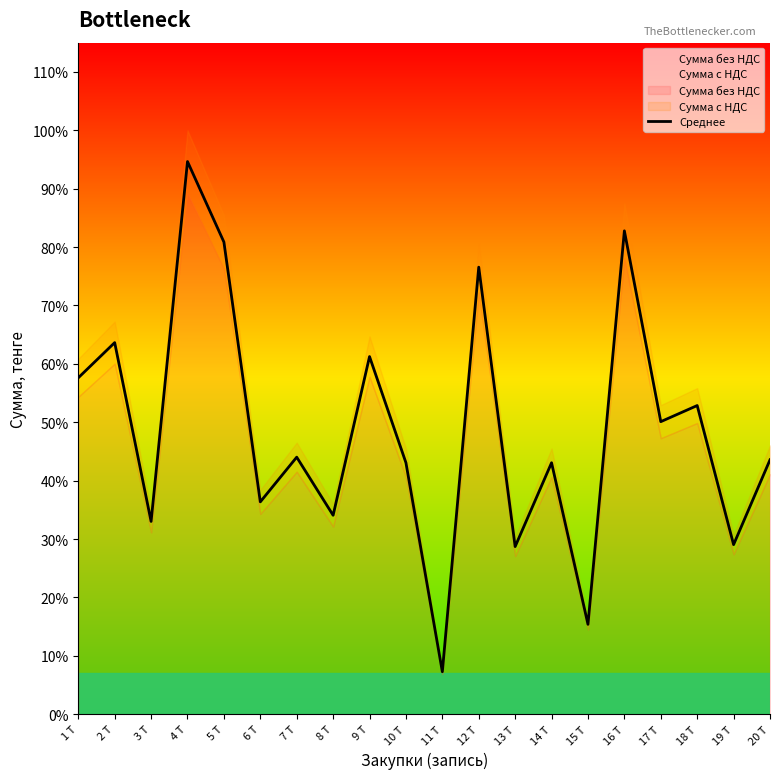

Where is the first local maximum?

2 Т